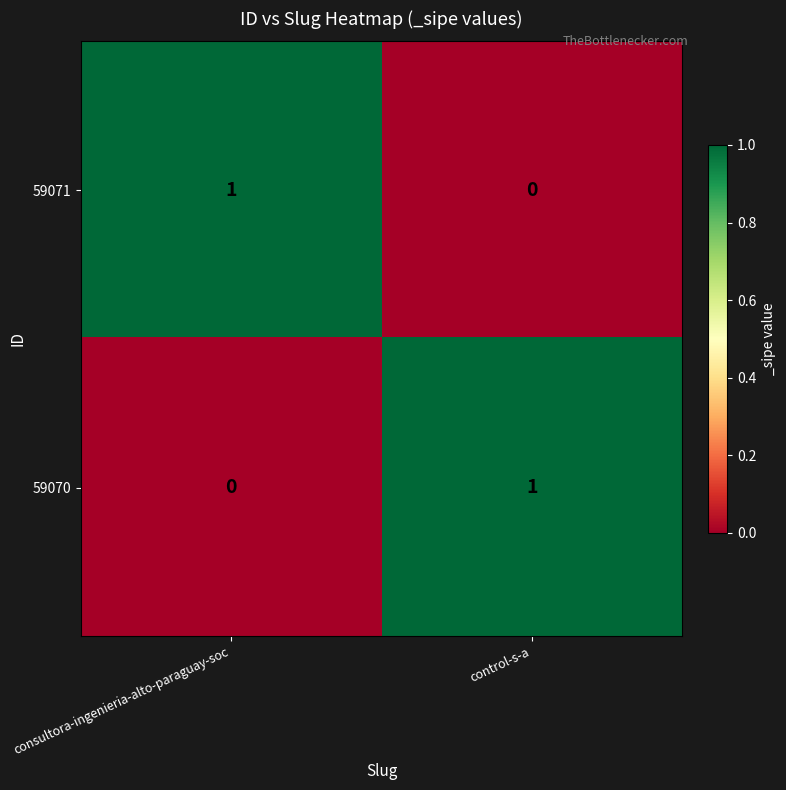

At which label is 59070 closest to 0?

consultora-ingenieria-alto-paraguay-soc